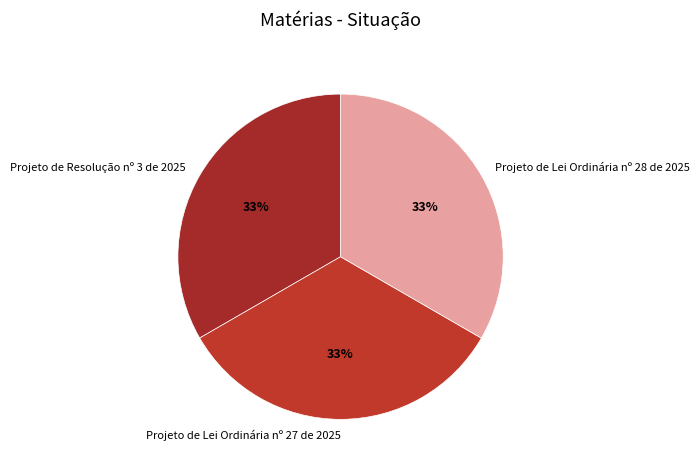

Is there any slice that represents more than half of the pie?

No